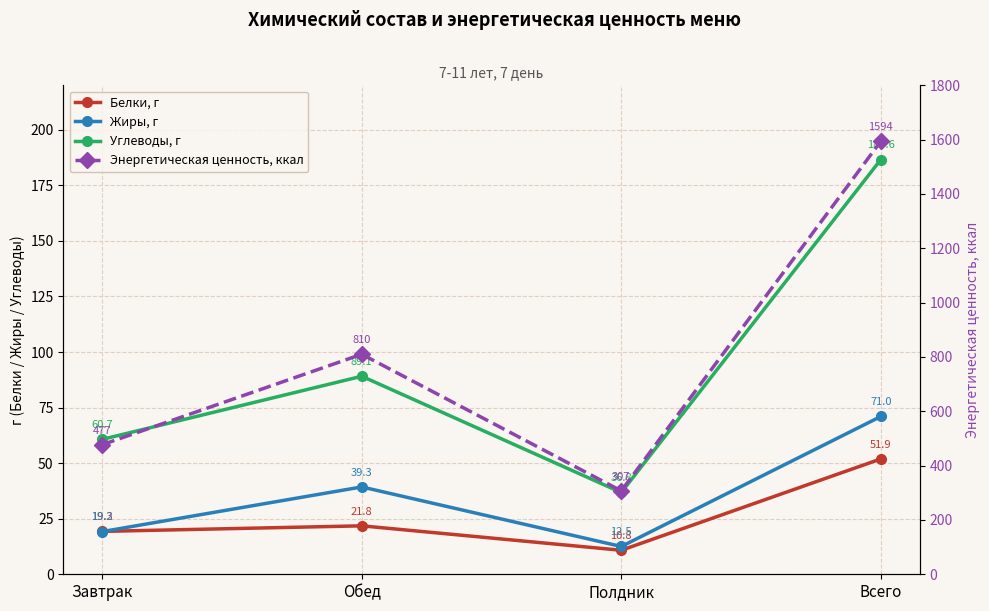

How many data points in Жиры, г are above 39?

2